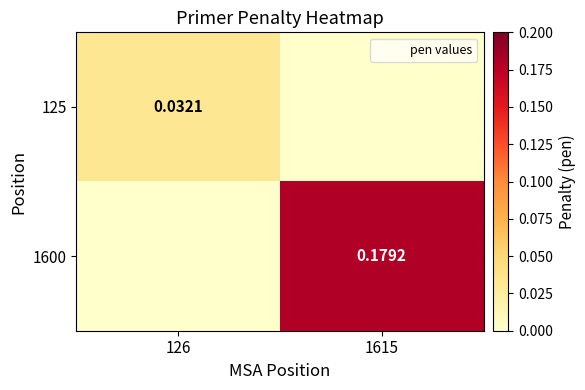

The value of 125 at 126 is 0.0. True or false?

True